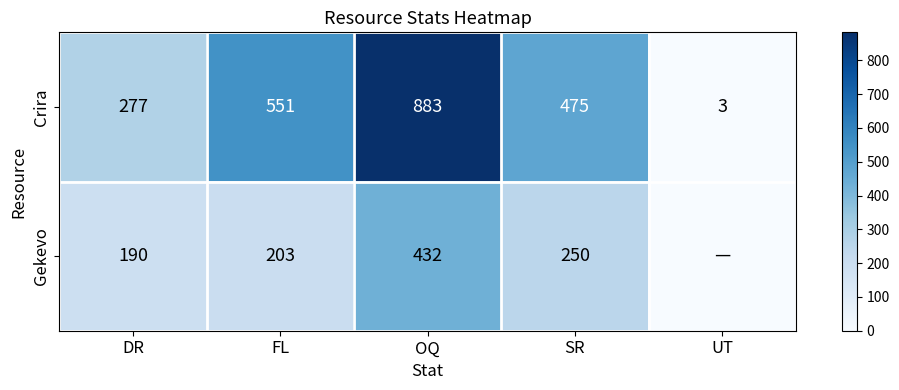

Which category has the highest value in the Crira series?

OQ